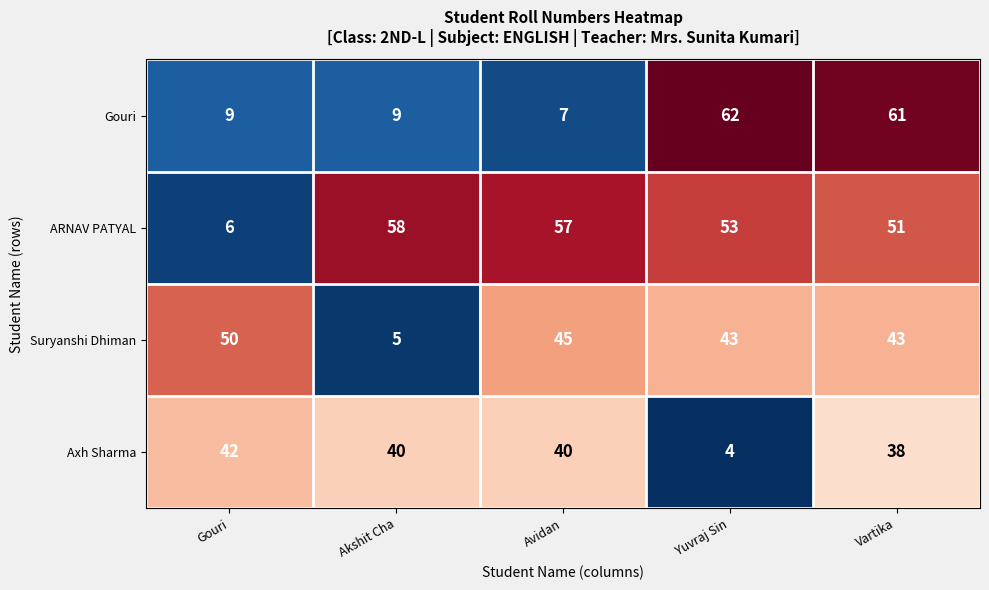

How many values in the Axh Sharma series are below 40?

2